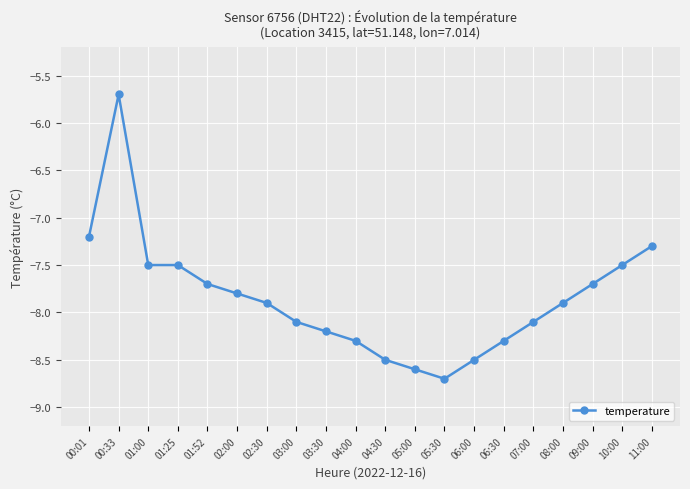

Which label corresponds to the smallest value in the chart?

05:30